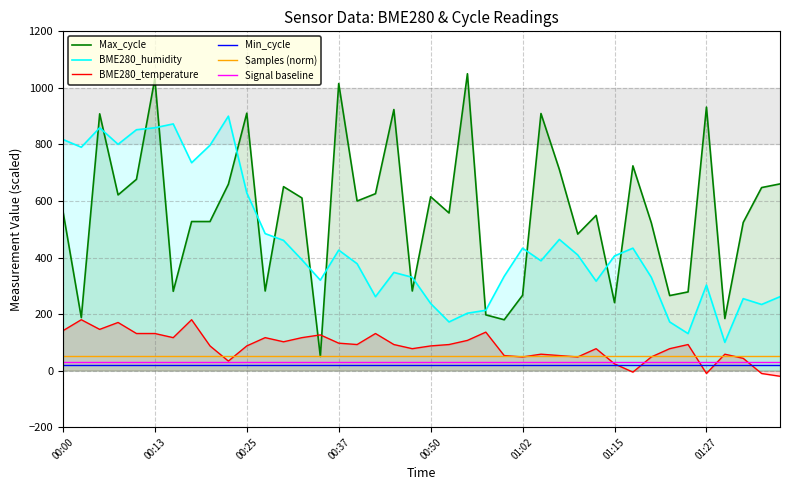

Which series has the largest range (max minus min)?

Max_cycle